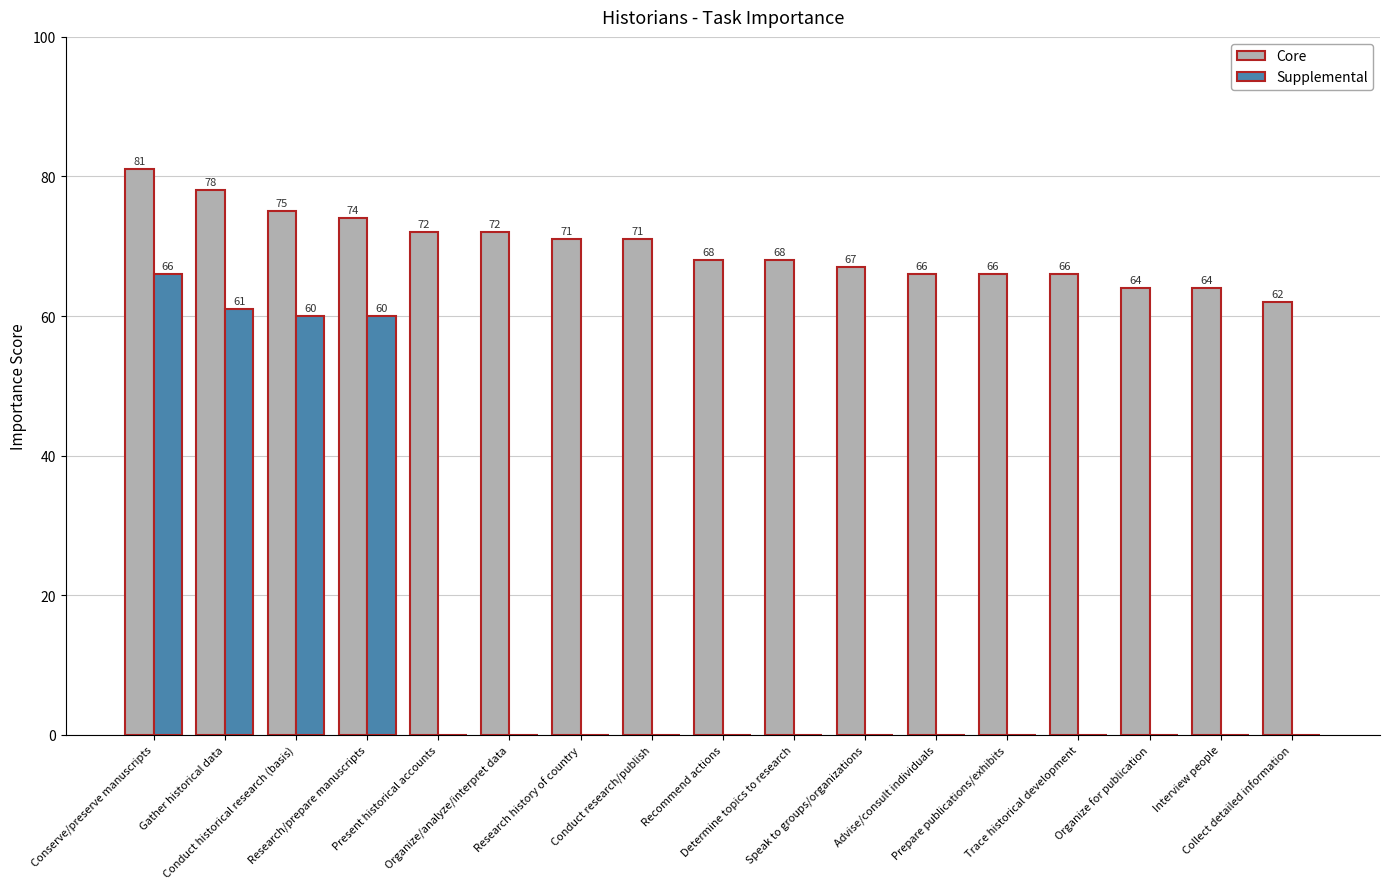

Which series has the largest total across all categories?

Core